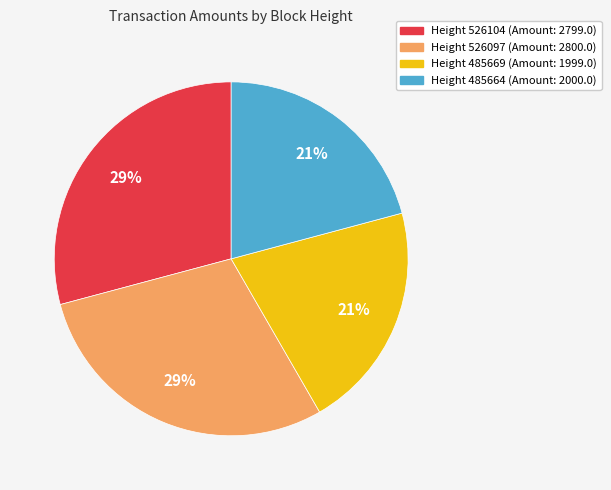

True or false: Height 485664 (Amount: 2000.0) accounts for 15% of the total.

False